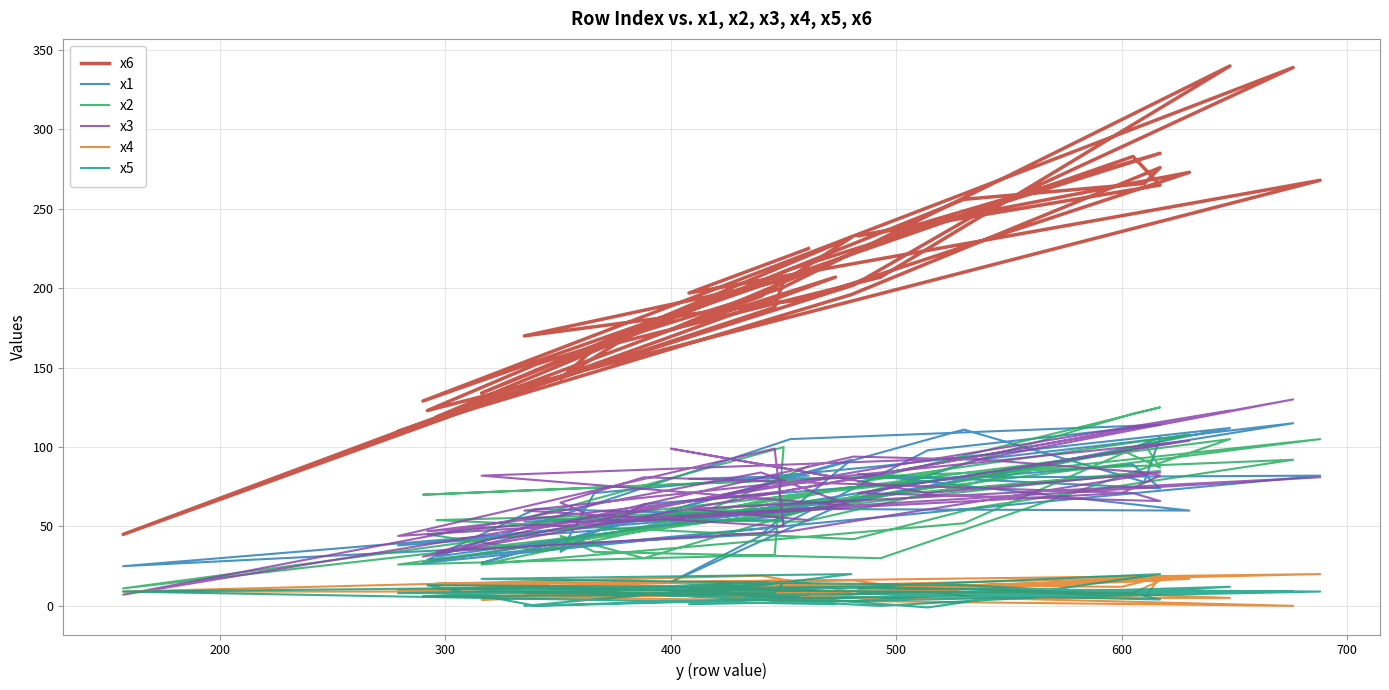

What is the maximum value for x4?

20